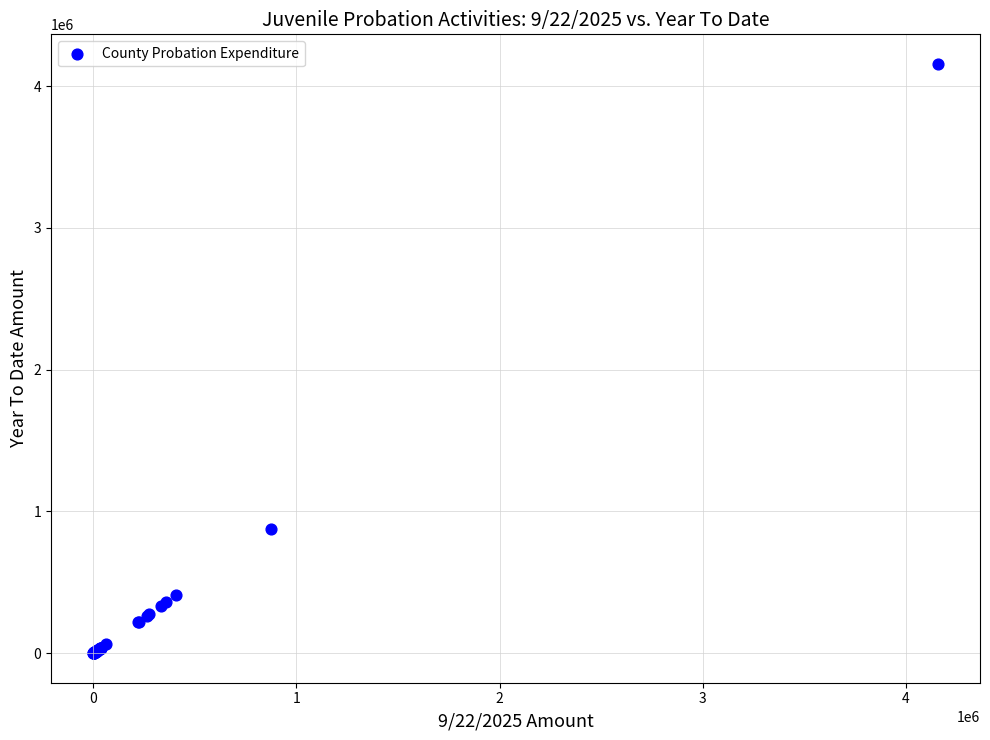

What Y value in the scatter plot is closest to 2078315?

875968.6